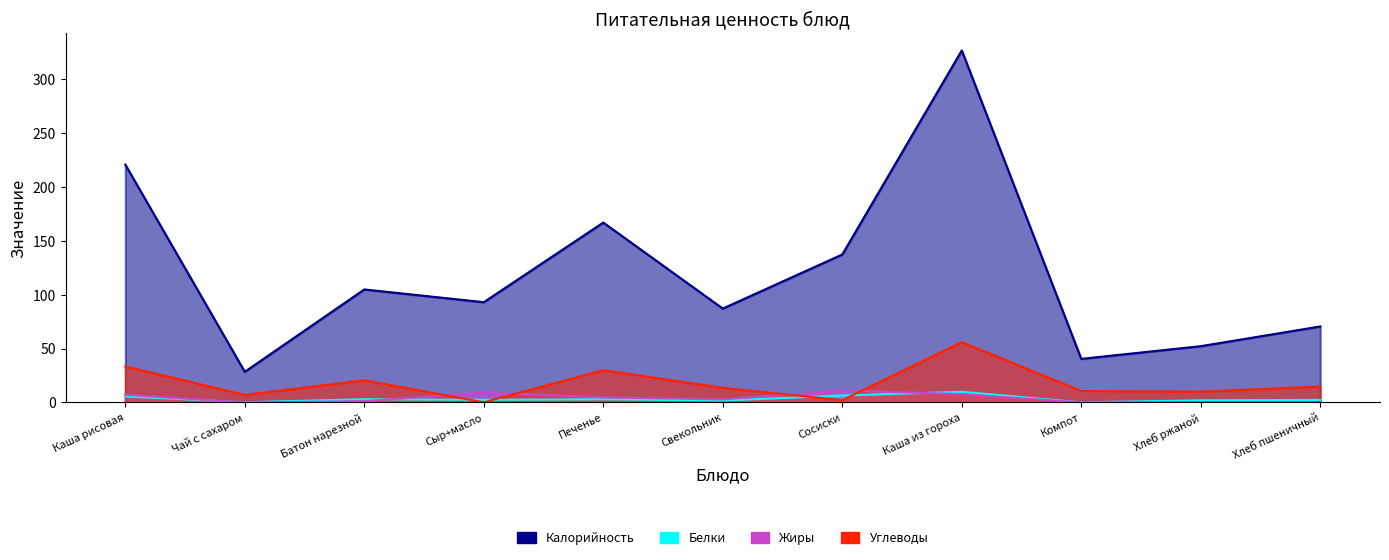

What is the value of the Белки point at the 1st from the left?

5.6